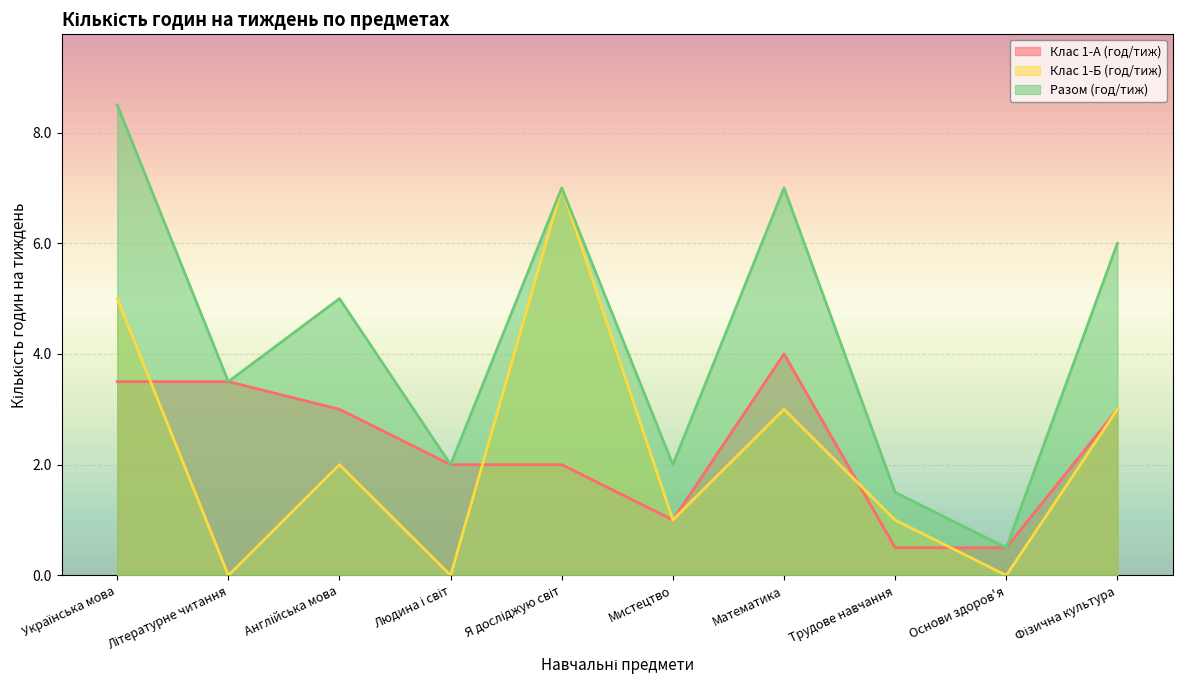

What is the sum of the Клас 1-А (год/тиж) values at Математика and Людина і світ?

6.0